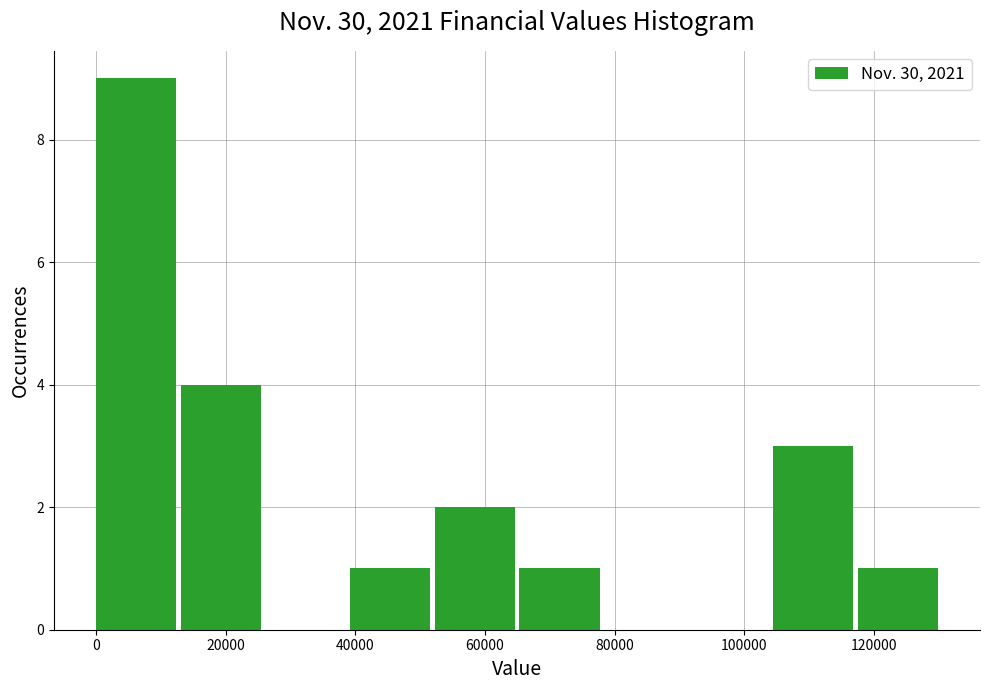

Reading left to right, transcribe this chart: for each bar, give the range it covers on the x-axis and its height. Neither the bar edges nor the heights are printed on the chart, so give them approximately, as read against the axes.

0 to 14000: 9
14000 to 26000: 4
26000 to 40000: 0
40000 to 52000: 1
52000 to 66000: 2
66000 to 78000: 1
78000 to 92000: 0
92000 to 104000: 0
104000 to 118000: 3
118000 to 130000: 1